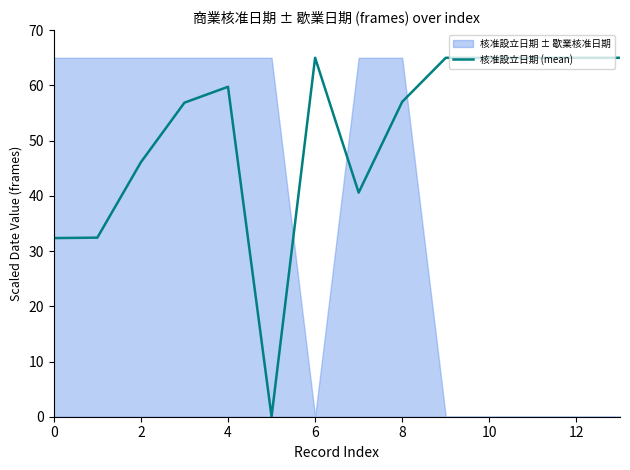

The chart shows a value of 65.0 at 9. True or false?

True